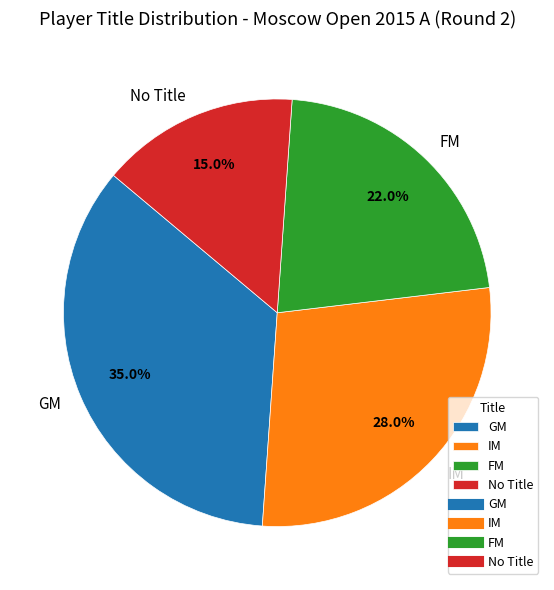

What is the smallest slice in the pie chart?

No Title